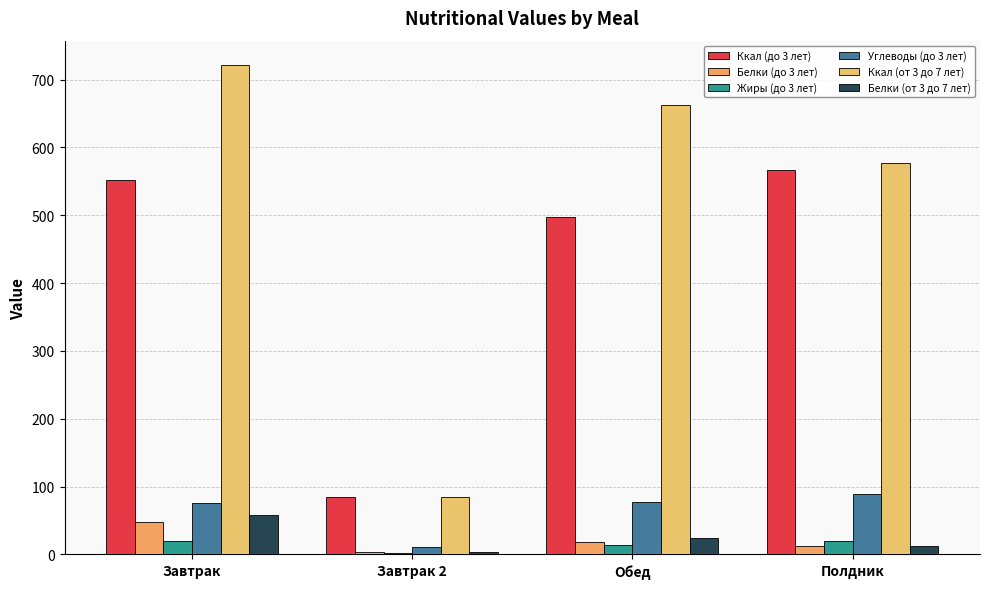

True or false: Углеводы (до 3 лет) has a value of 137.1 at Обед.

False